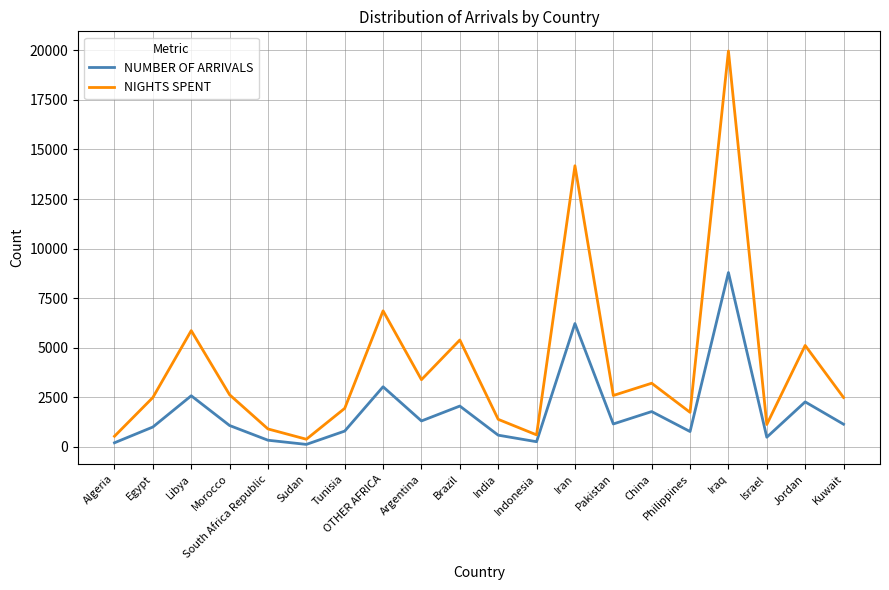

The NIGHTS SPENT series shows 3211 at China. True or false?

True